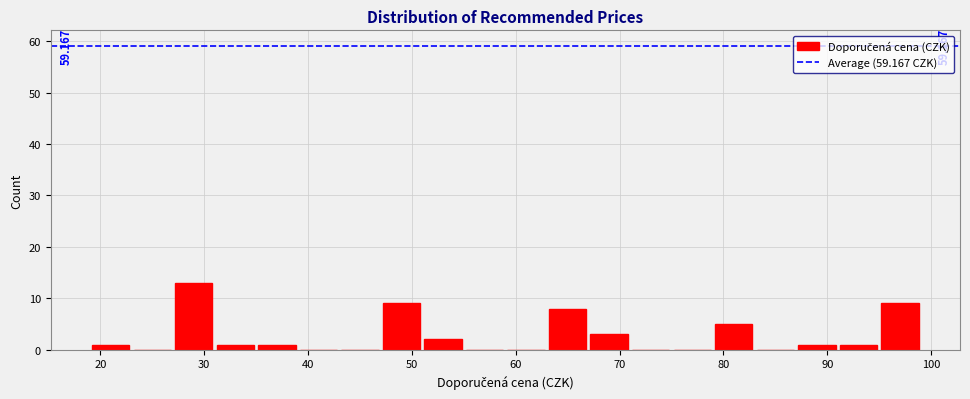

Over which range of the x-axis is the bar tallest?

27 to 31